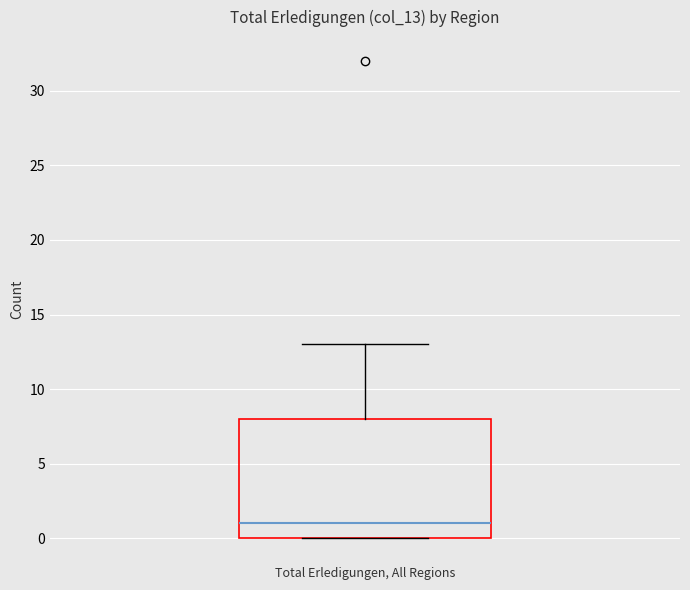

Read this box plot against the y-axis: the position of the median line, the range covered by the box, and the ends of both whiskers. The values are not printed on the chart, so give them approximately, as read against the axis.

median 1, box 0 to 8, whiskers 0 to 13